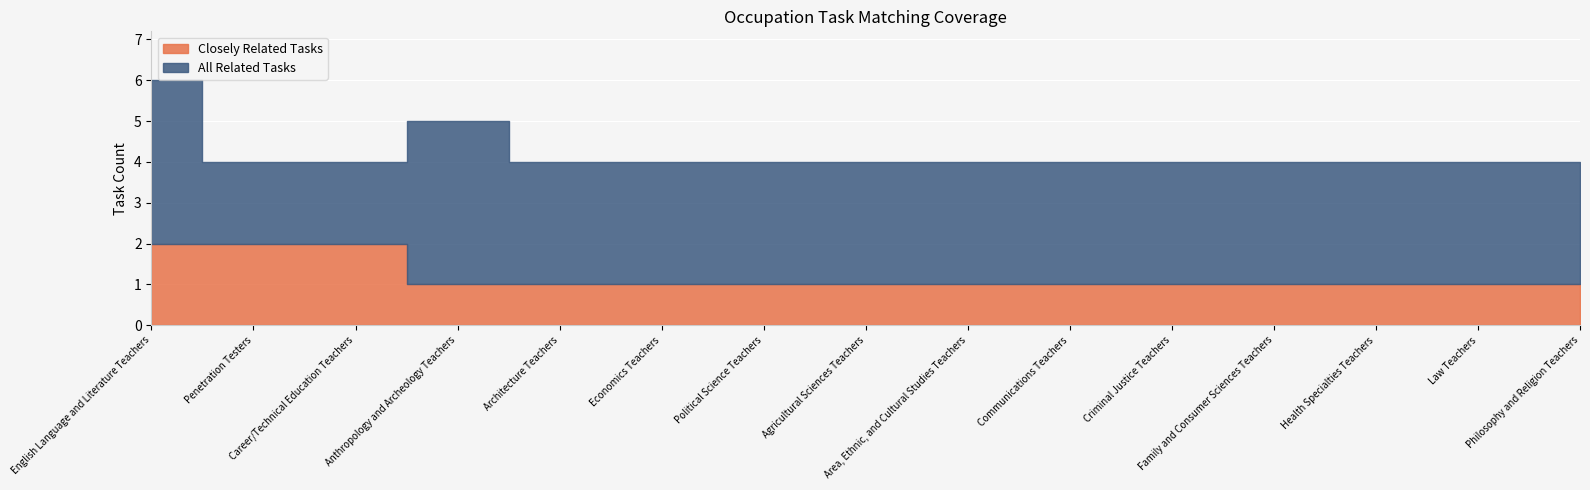

How many categories are shown in the chart?

15